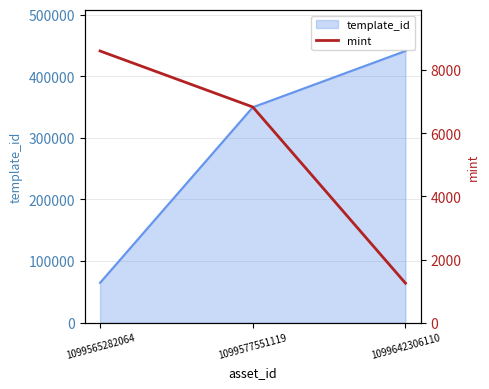

What is the minimum value for template_id?

64660